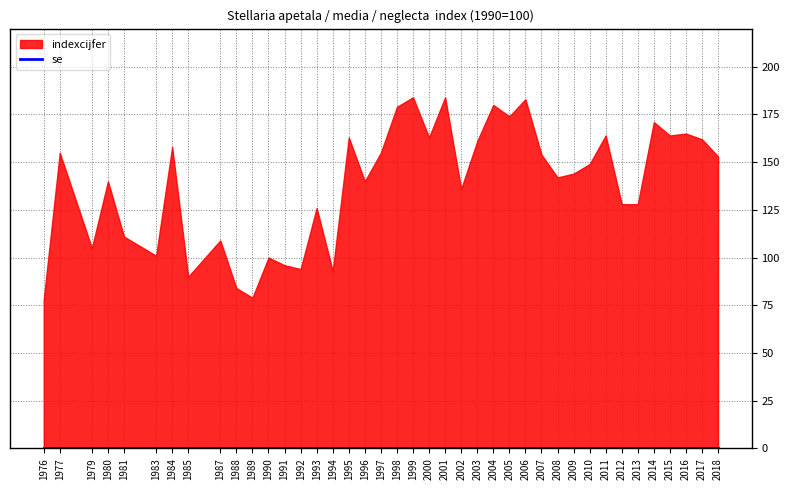

What is the difference between the highest and lowest values at 2000?

163